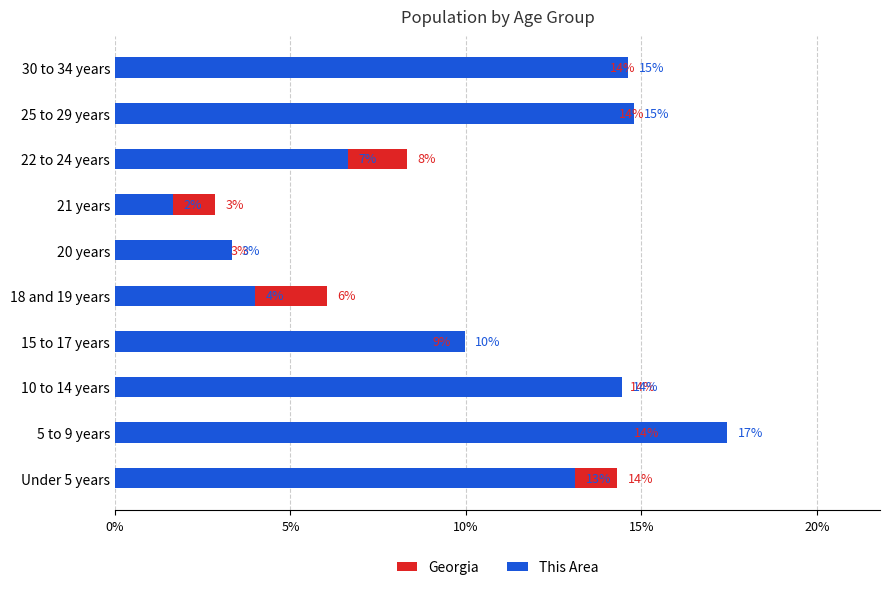

The Georgia series shows 2.0 at 20 years. True or false?

False